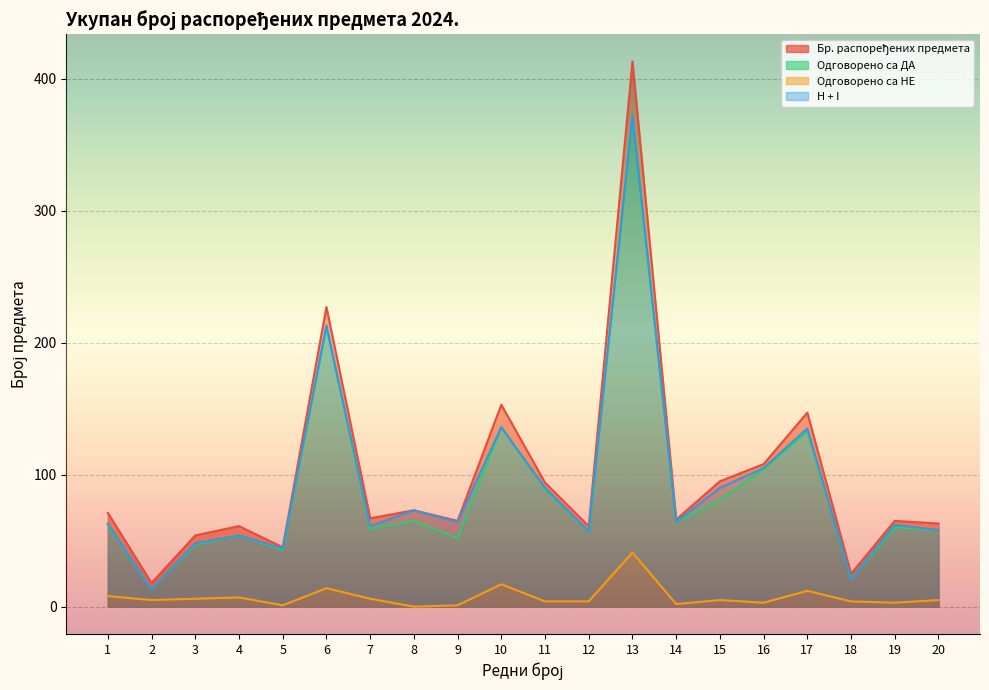

True or false: H + I has a value of 64 at 9.

True